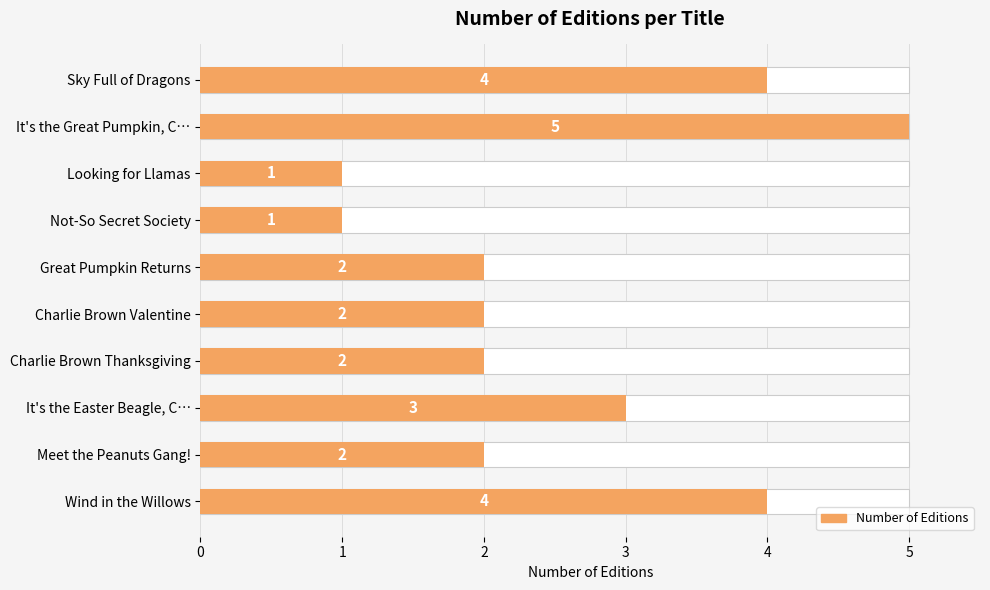

Approximately how many times larger is the value at Great Pumpkin Returns compared to Sky Full of Dragons?

0.5